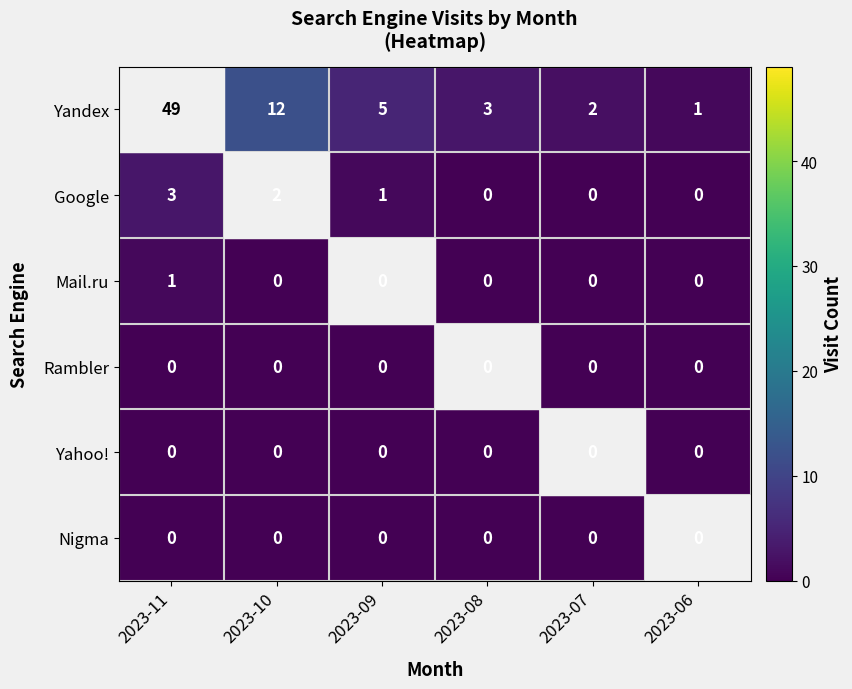

Is it true that Yandex equals 5 at 2023-09?

True